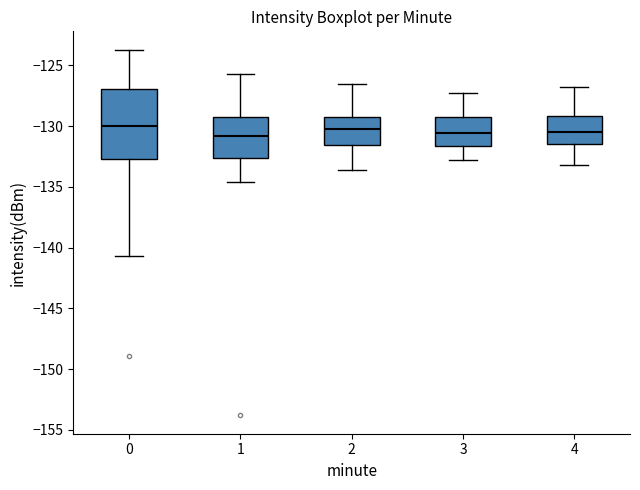

Which box is the tallest, from its lower edge to its upper edge?

0